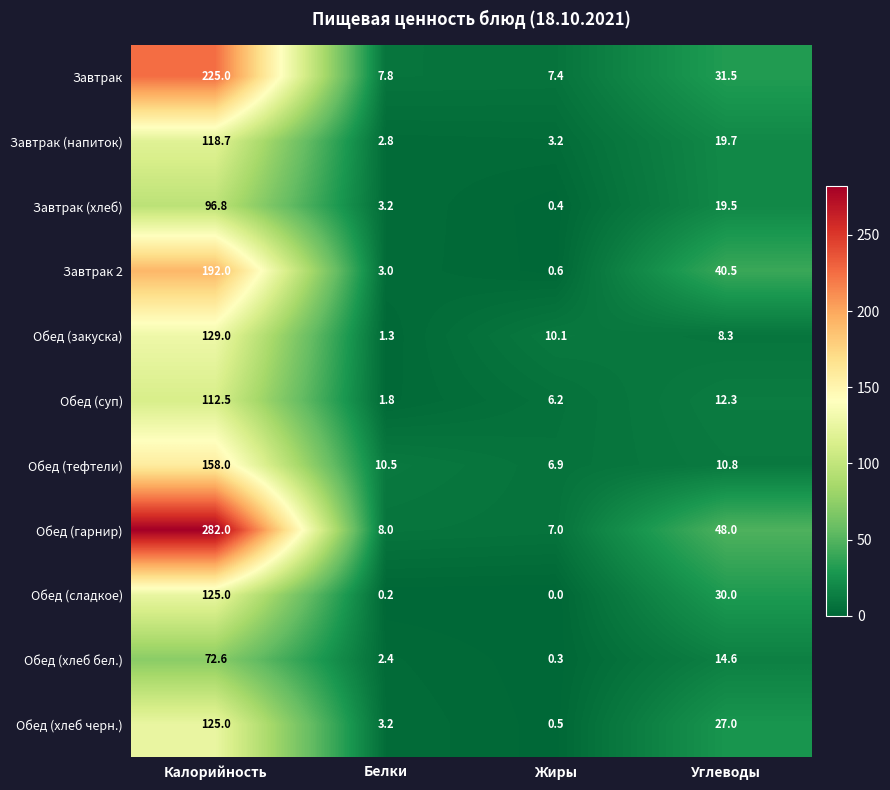

Which series has the largest total across all categories?

Обед (гарнир)